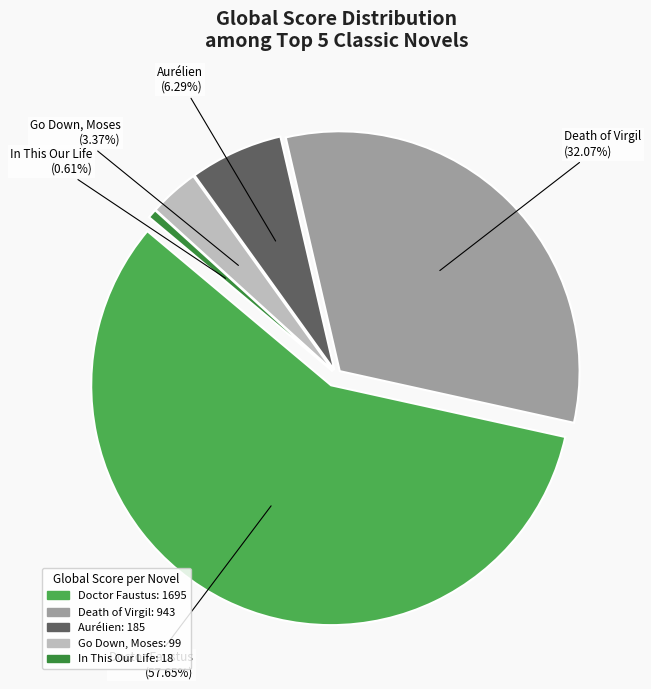

How many segments does this pie chart have?

5